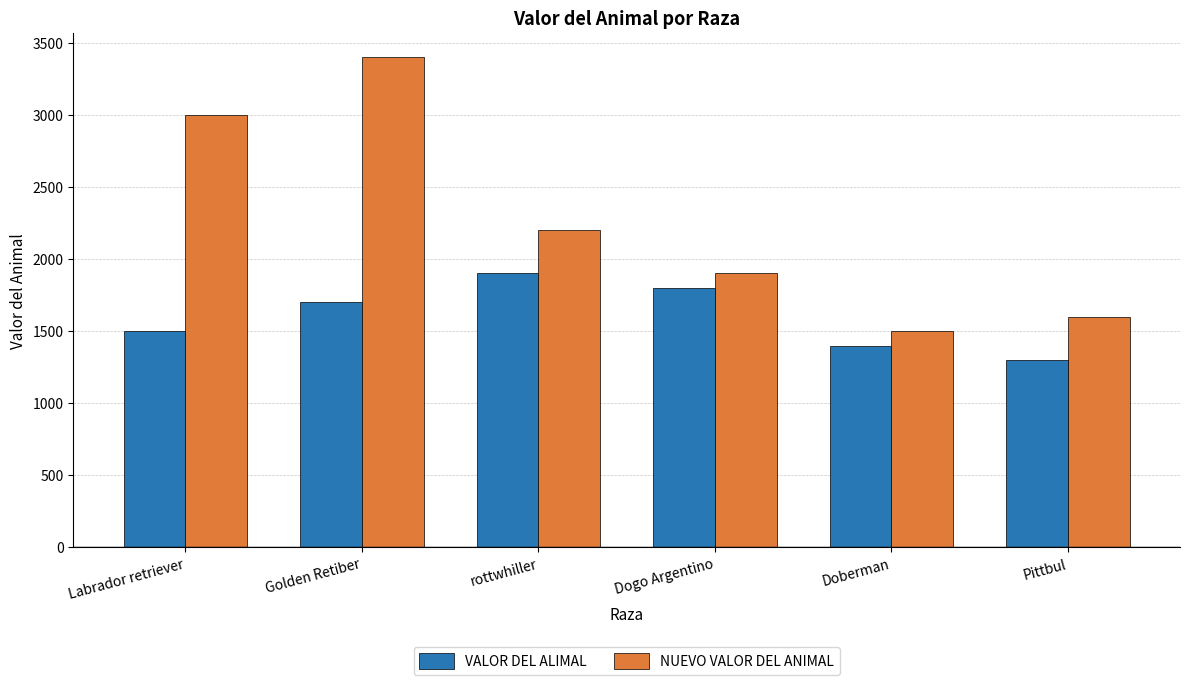

What is the minimum value for VALOR DEL ALIMAL?

1300